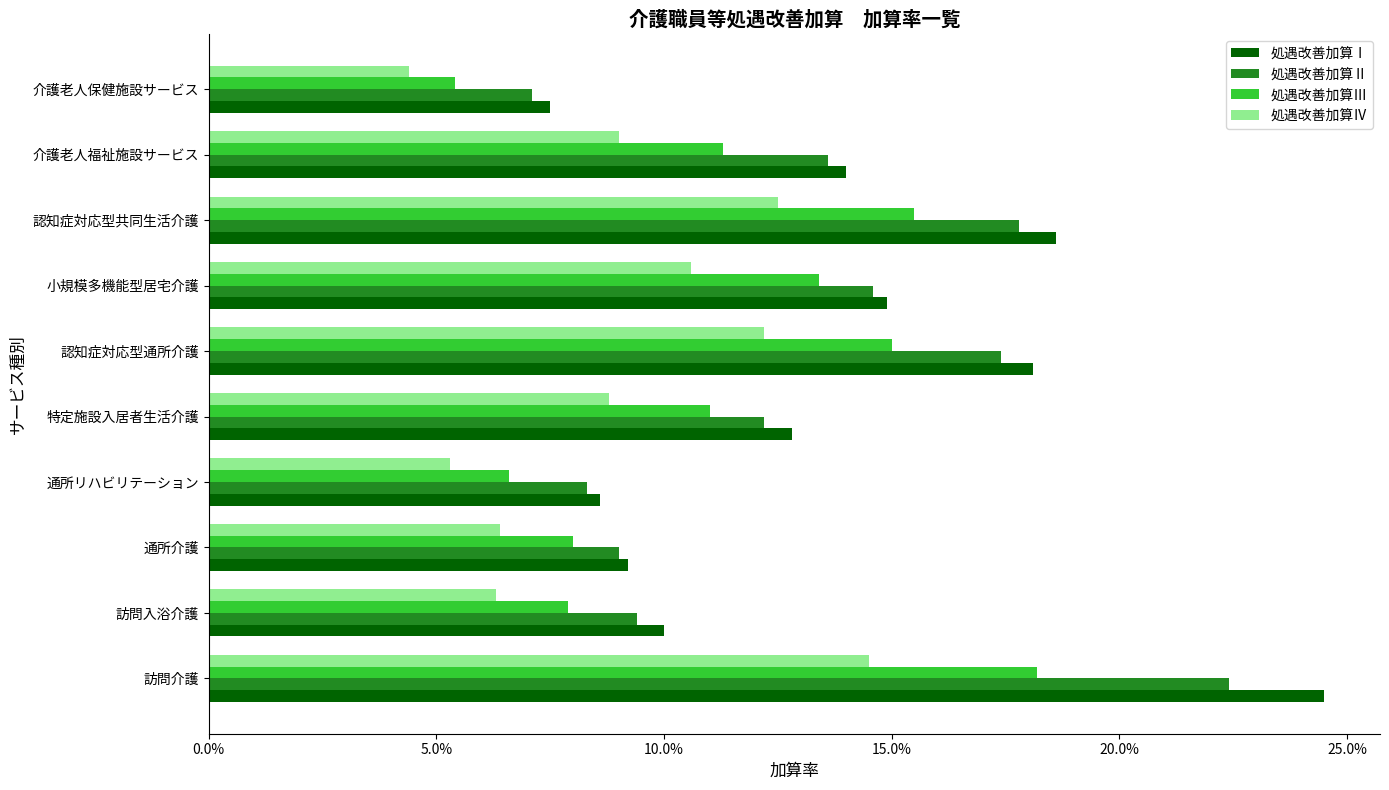

What are all the series names shown in the legend?

処遇改善加算Ⅰ, 処遇改善加算Ⅱ, 処遇改善加算Ⅲ, 処遇改善加算Ⅳ